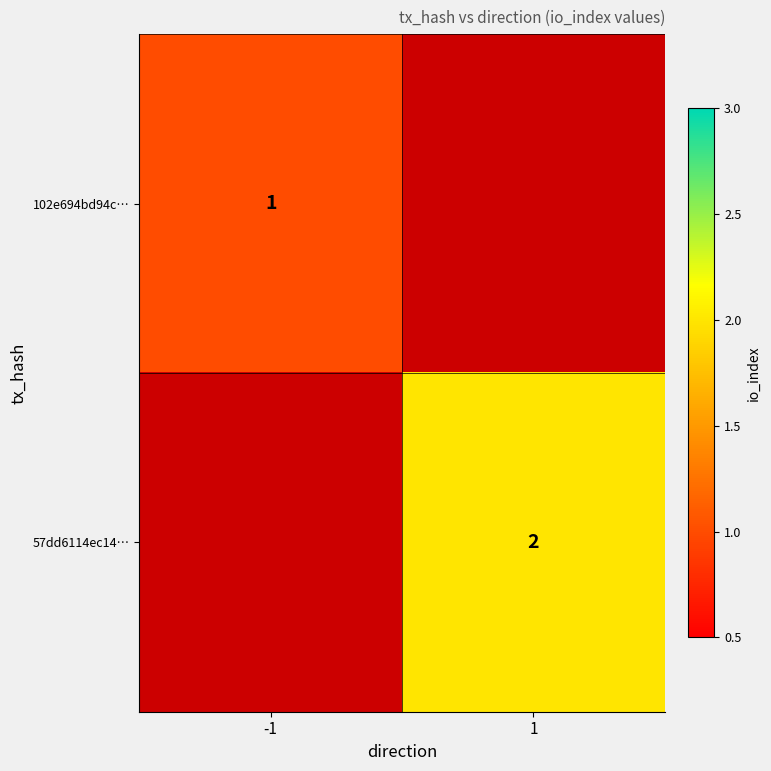

Which series has the widest spread of values?

57dd6114ec14…